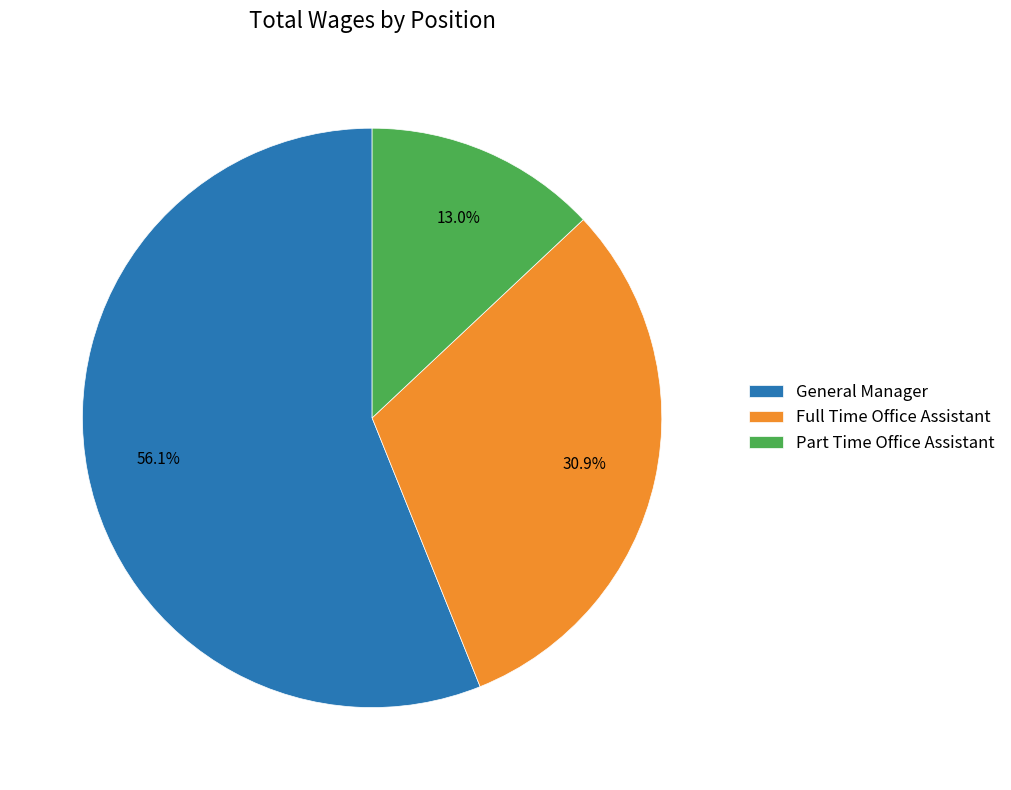

Is it true that Part Time Office Assistant is 13% of the pie?

True